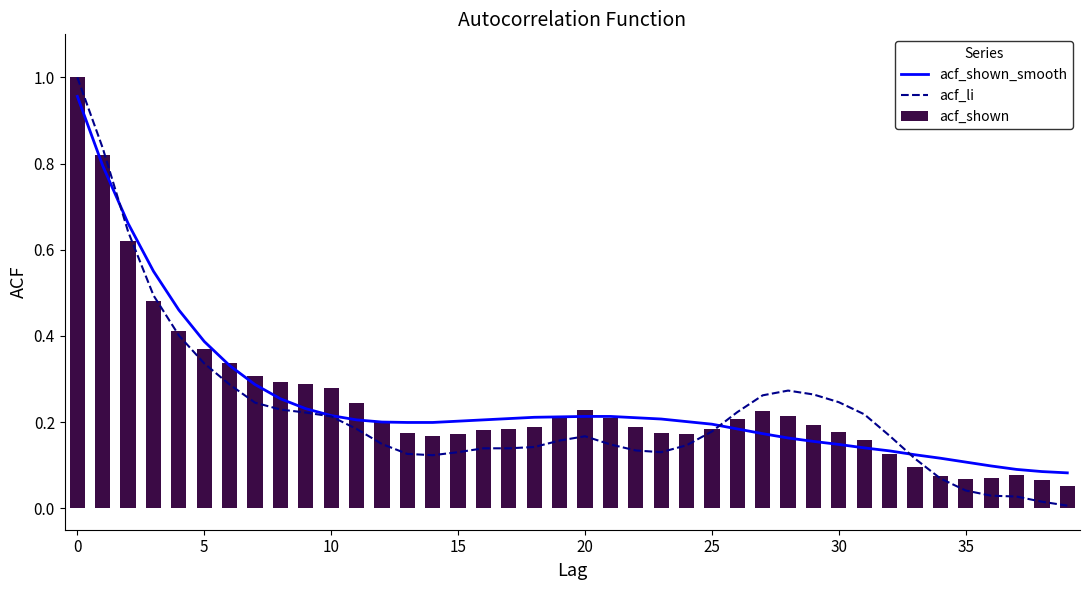

What is the difference between the maximum and minimum values in the acf_li series?

1.0